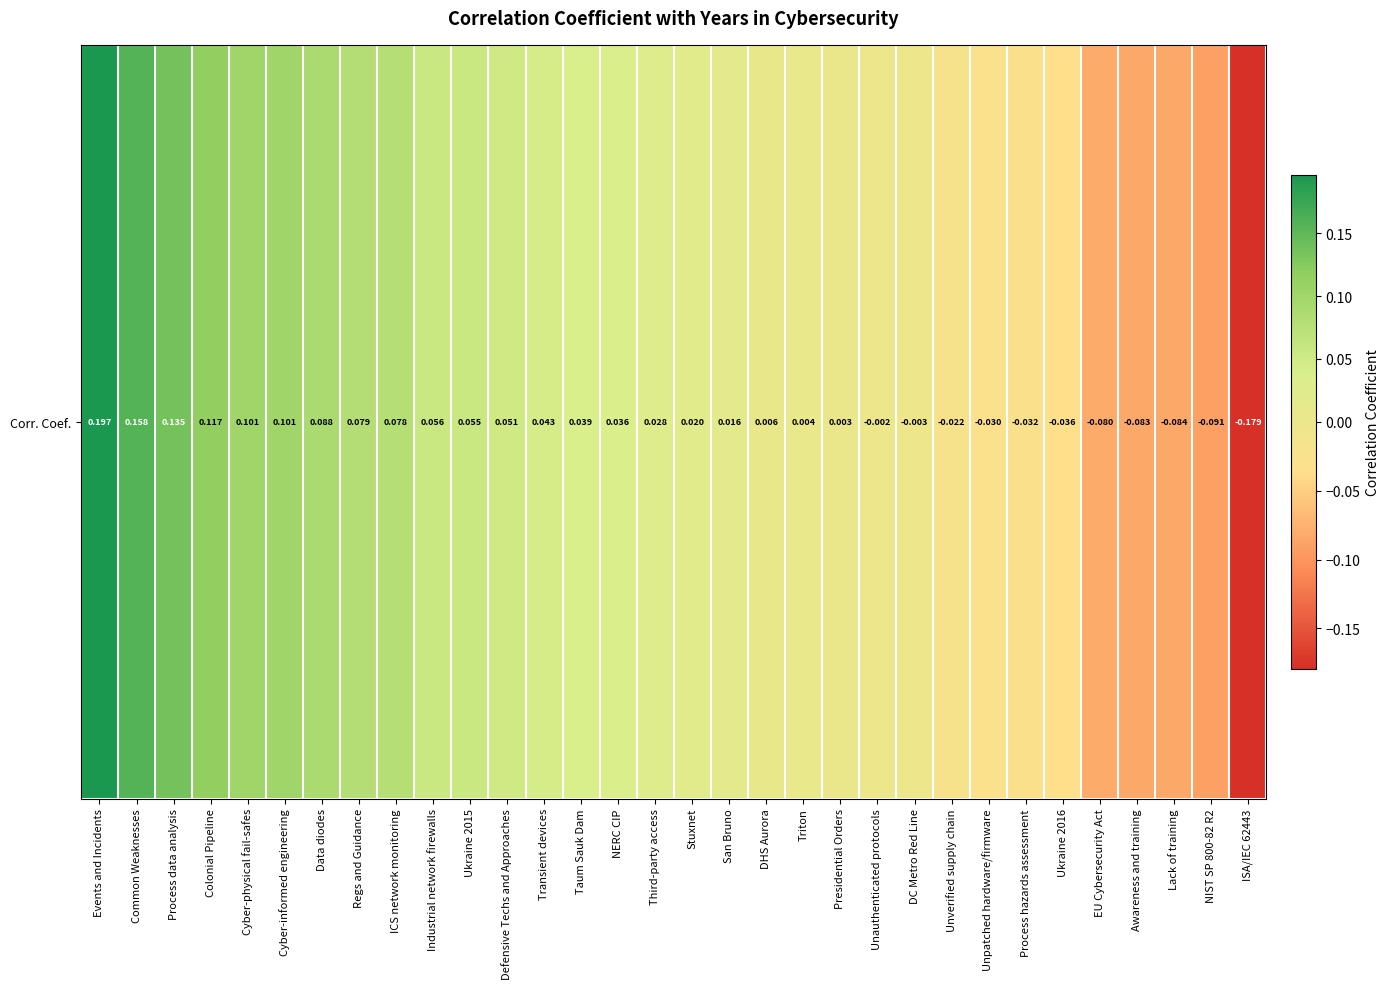

Is it true that the value at NIST SP 800-82 R2 is -0.0?

False